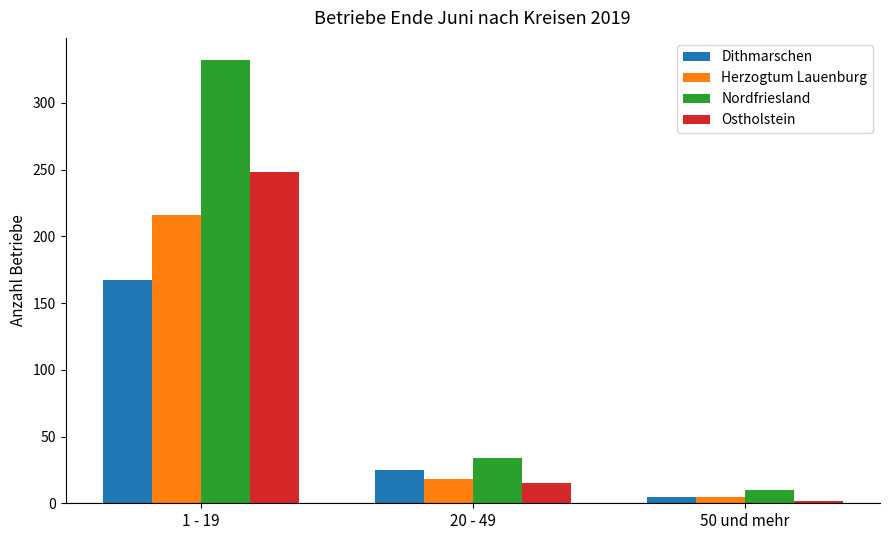

Is the value of Herzogtum Lauenburg at 20 - 49 greater than the value of Nordfriesland at 50 und mehr?

Yes